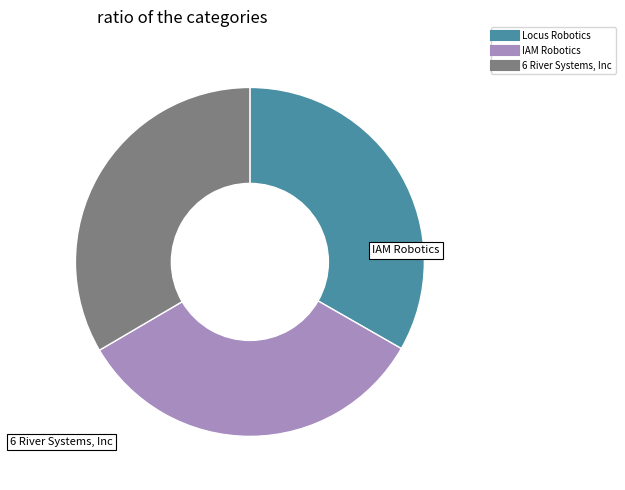

Approximately how many times larger is the value at Locus Robotics compared to 6 River Systems, Inc?

1.0